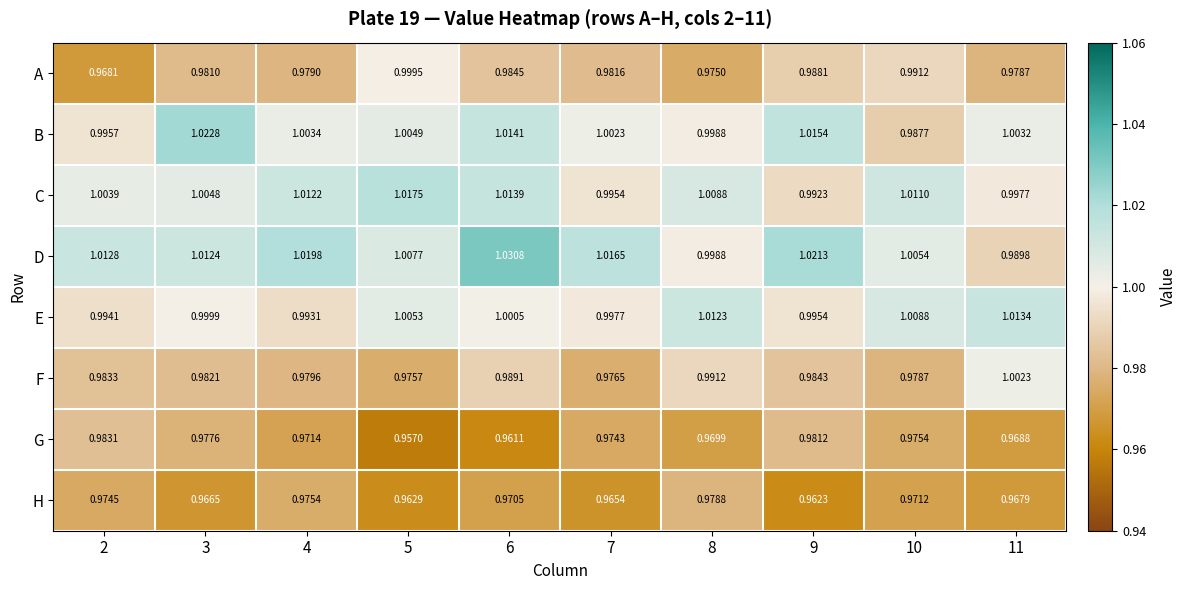

Which series changed the most between 9 and 11?

D